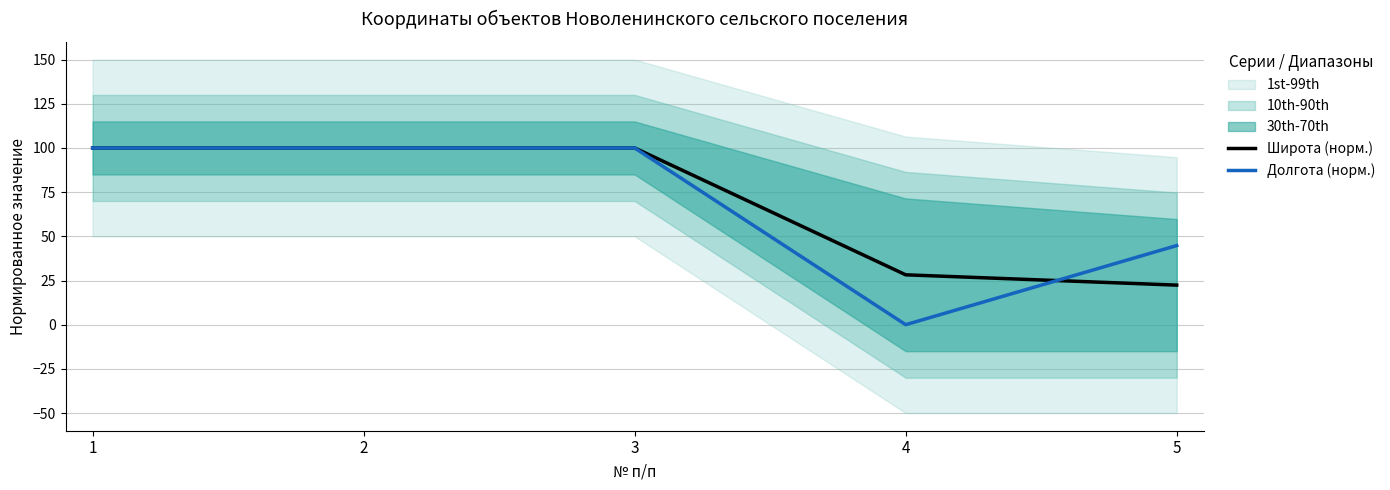

What is the value of the Широта (норм.) point at the 4th from the left?

28.2